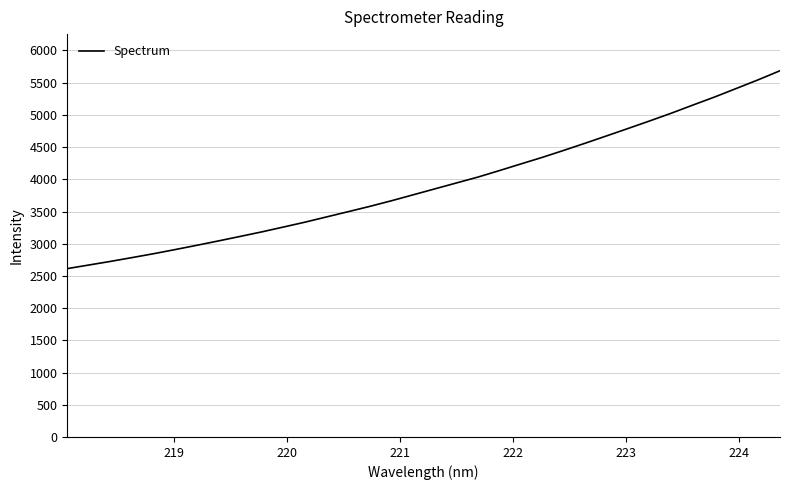

What is the greatest value displayed?

5685.5